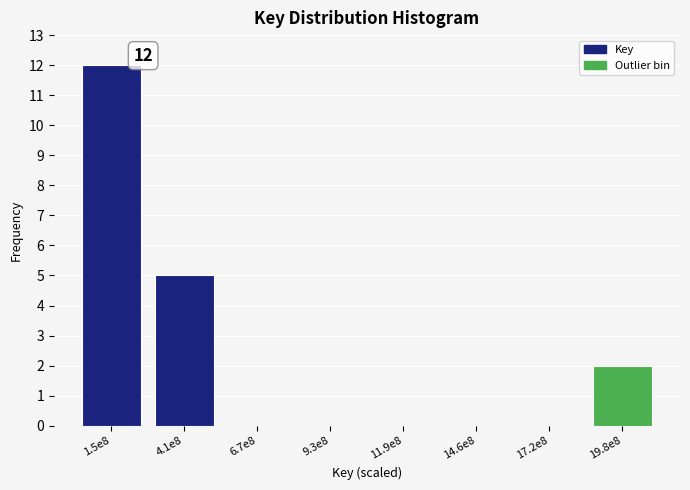

Reading left to right, list all the values displayed in this chart.

1.5e8=12	4.1e8=5	6.7e8=0	9.3e8=0	11.9e8=0	14.6e8=0	17.2e8=0	19.8e8=2